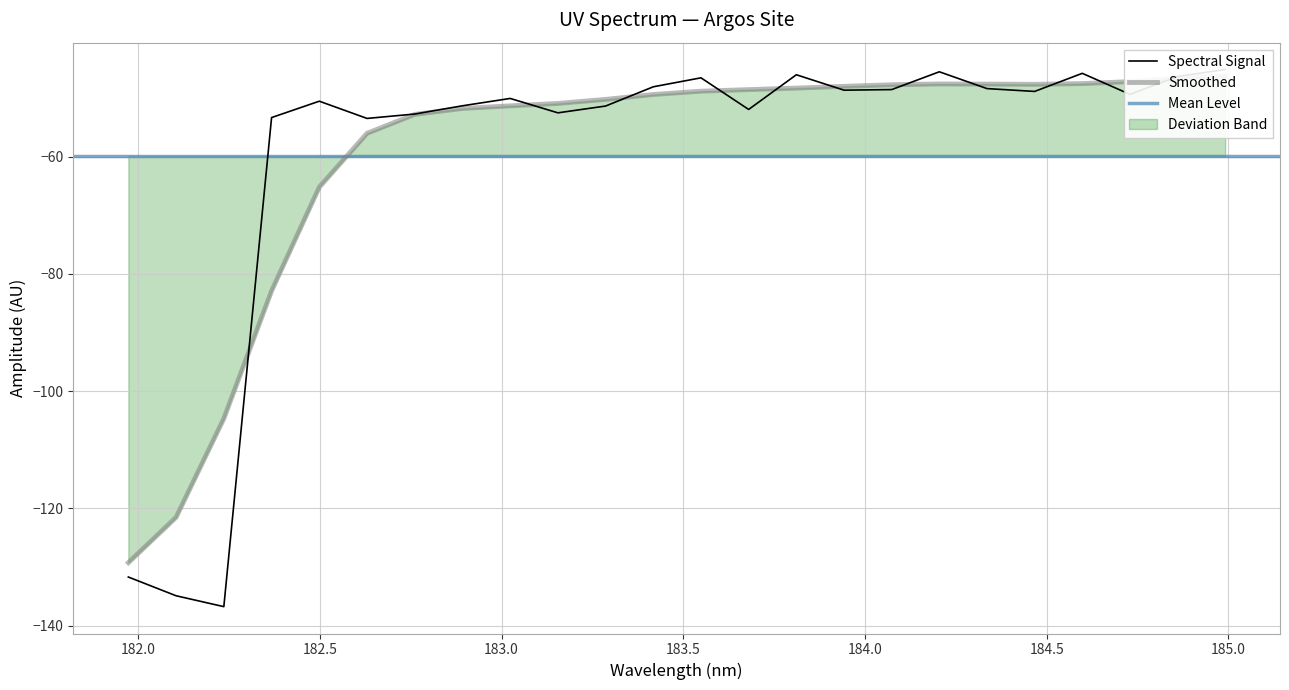

Is this an area chart (filled region under the line)?

No